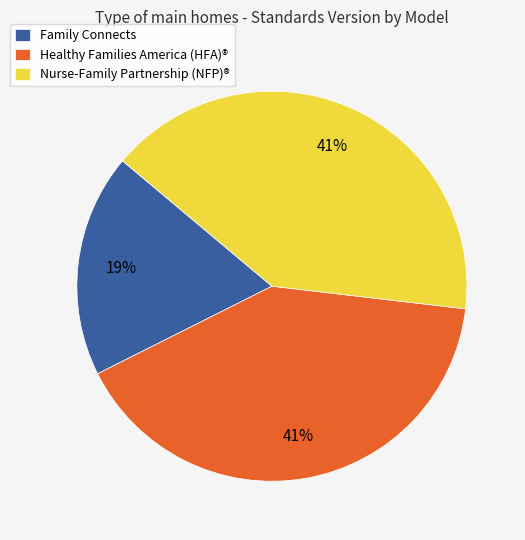

To the nearest percent, what is the average slice percentage?

33%